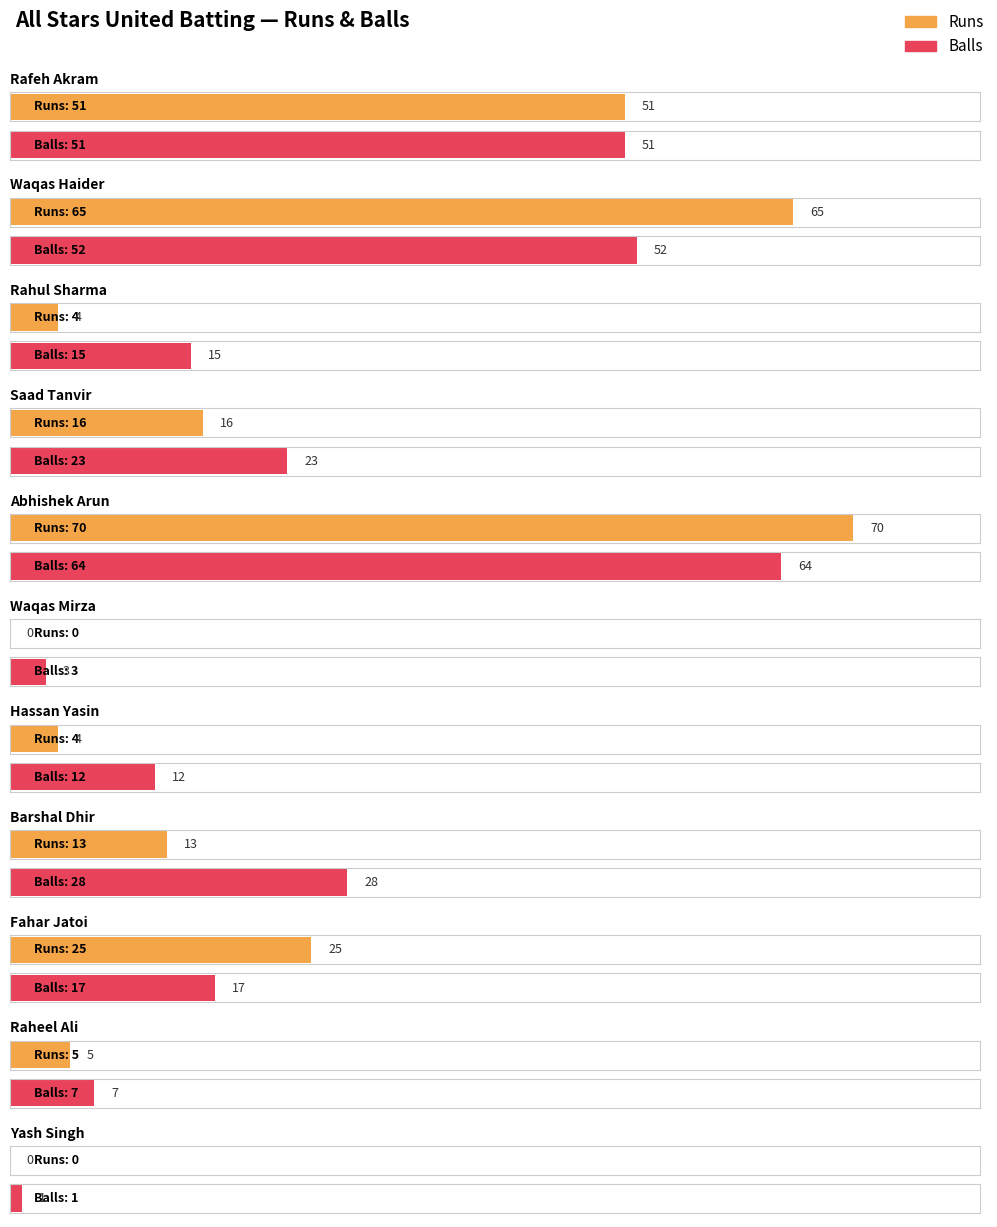

What is the total value across all series at Rafeh Akram?

102